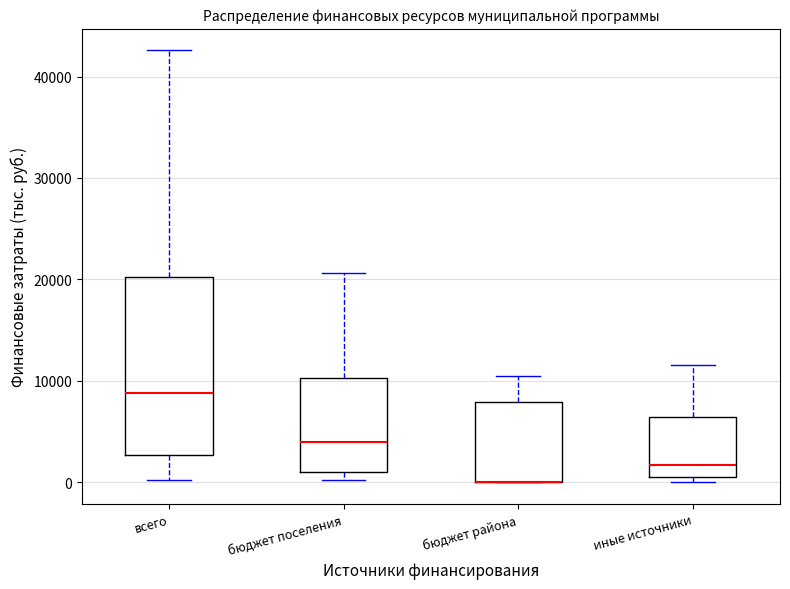

Reading left to right, transcribe this box plot: for each box, give where its median line is, the range the box spans, and where its two whiskers end, as read against the y-axis. The values are not printed on the chart, so give them approximately, as read against the axis.

всего: median 9000, box 3000 to 20000, whiskers 0 to 43000
бюджет поселения: median 4000, box 1000 to 10000, whiskers 0 to 21000
бюджет района: median 0 (drawn on the box's lower edge), box 0 to 8000, whiskers 0 to 11000
иные источники: median 2000, box 0 to 6000, whiskers 0 (just below the box's lower edge) to 12000